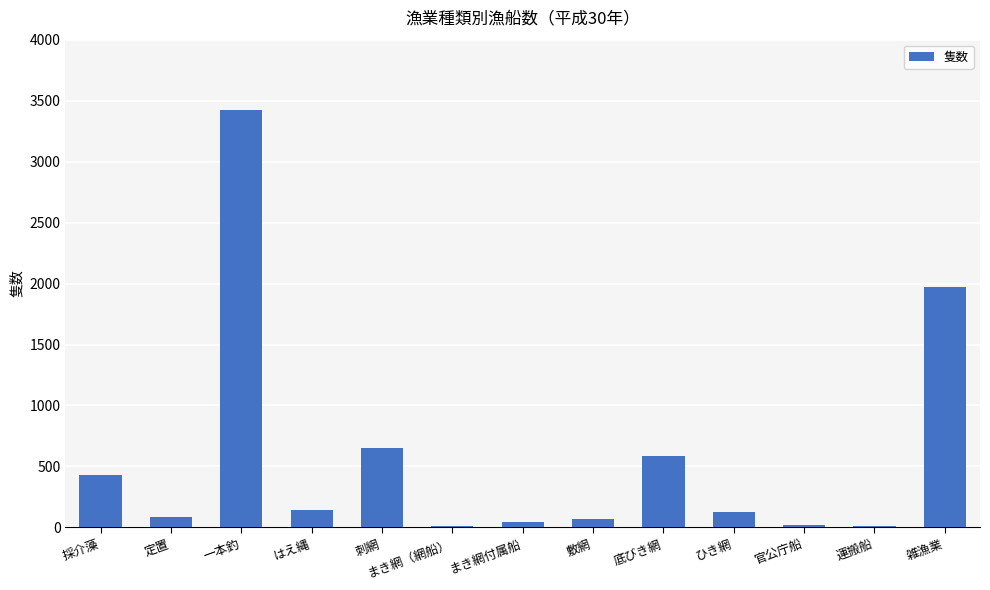

What is the ratio of the value at 底びき網 to the value at はえ縄?

4.1